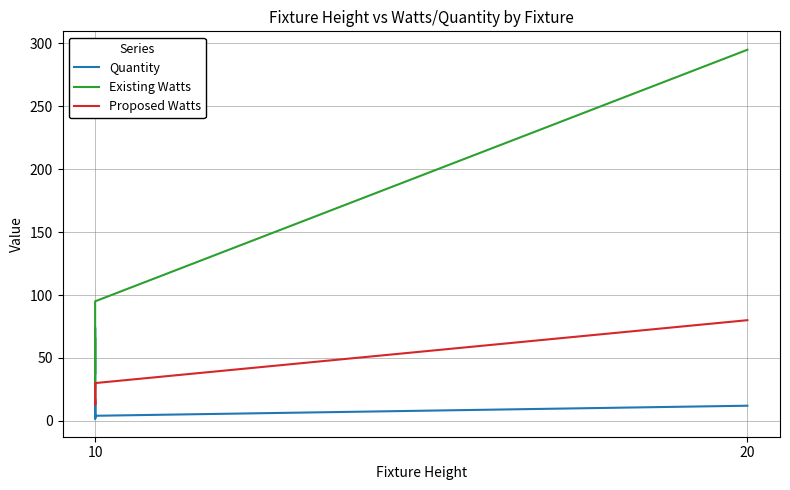

What are all the series names shown in the legend?

Quantity, Existing Watts, Proposed Watts